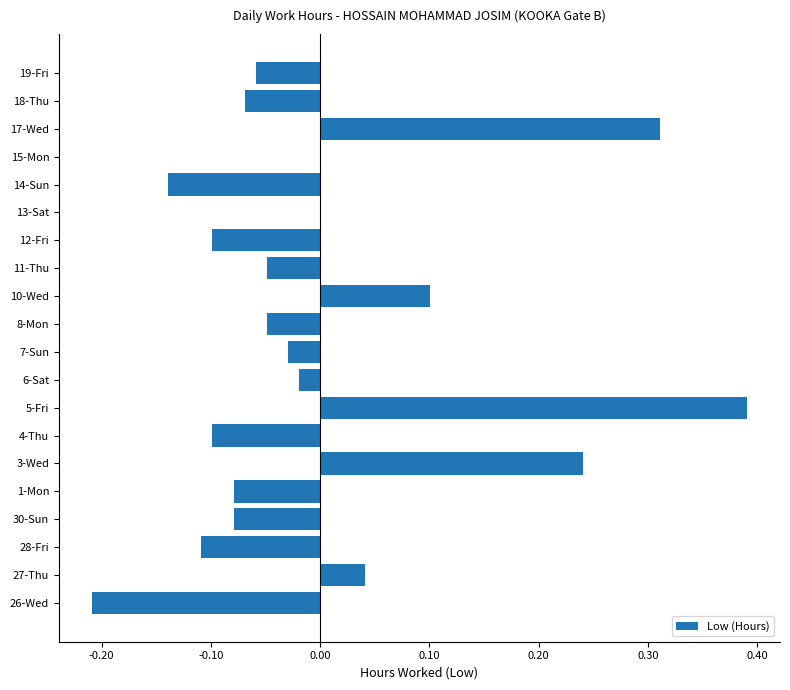

What is the change in value from 3-Wed to 7-Sun?

-0.3